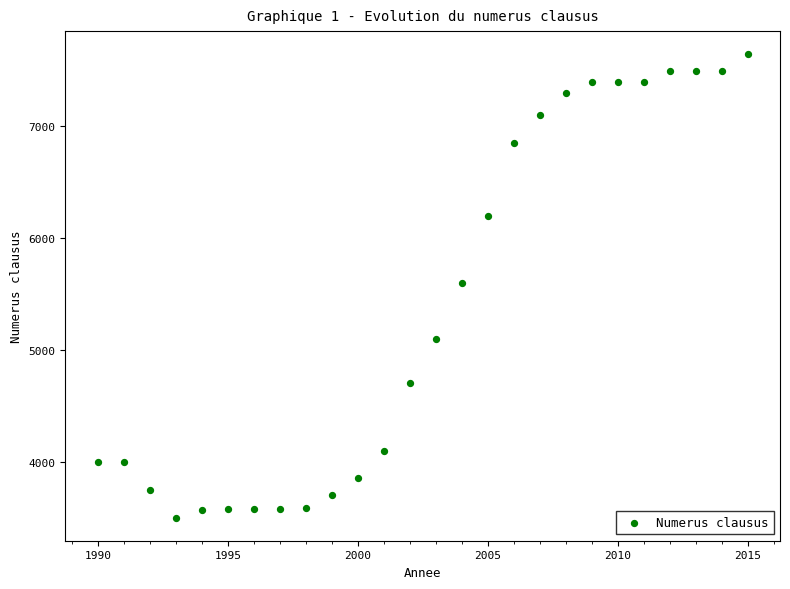

What is the range of Y values (max minus min)?

4146